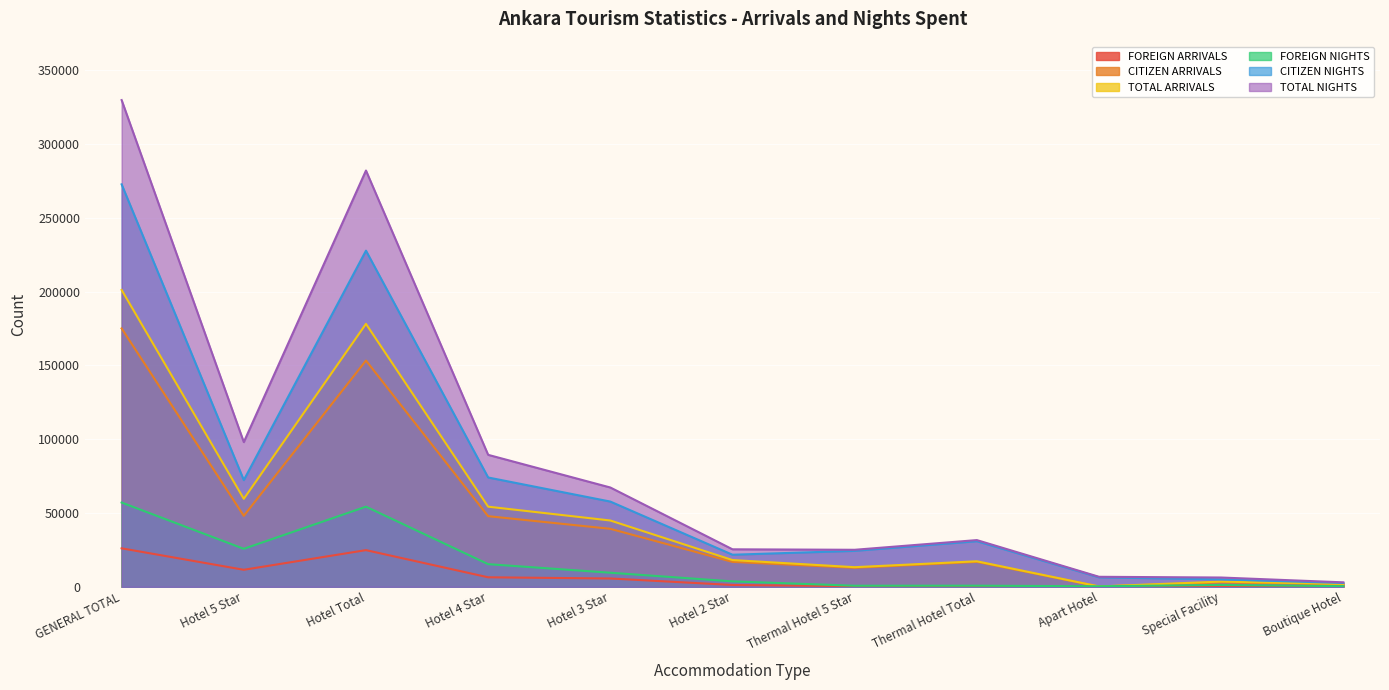

What is the average value of the FOREIGN ARRIVALS series?

7035